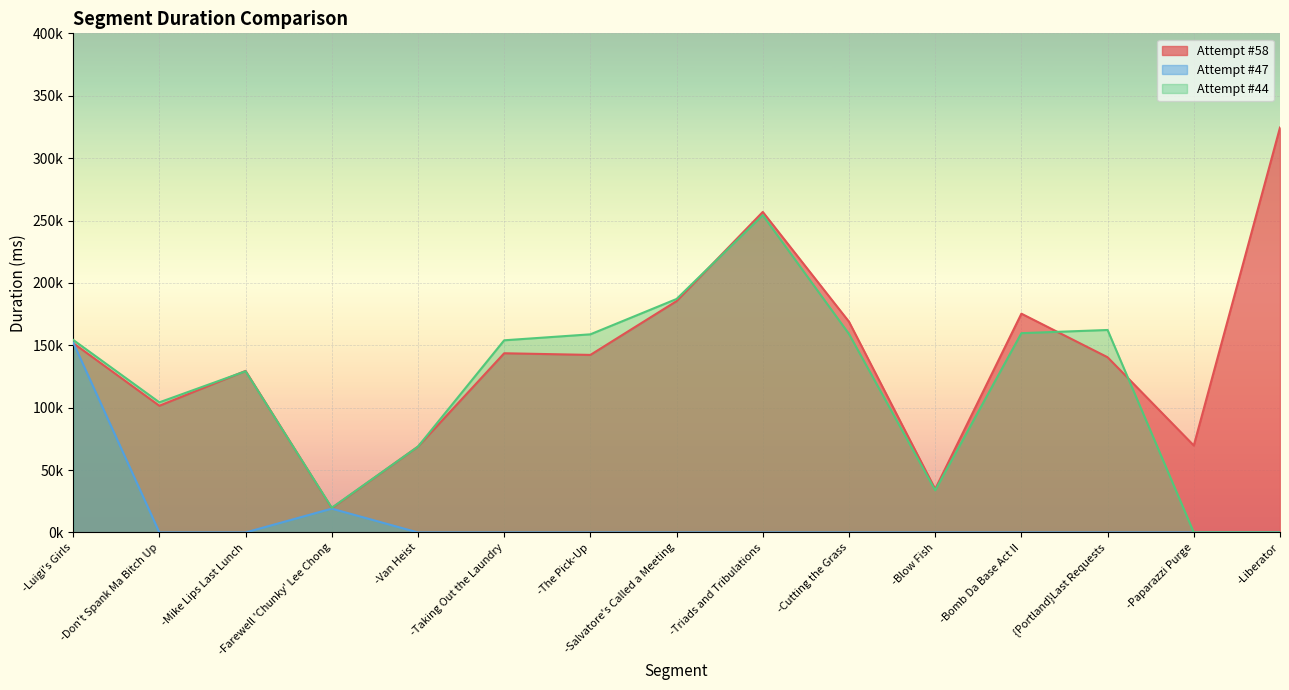

Is the value of Attempt #58 at -Blow Fish greater than the value of Attempt #44 at -Farewell 'Chunky' Lee Chong?

Yes